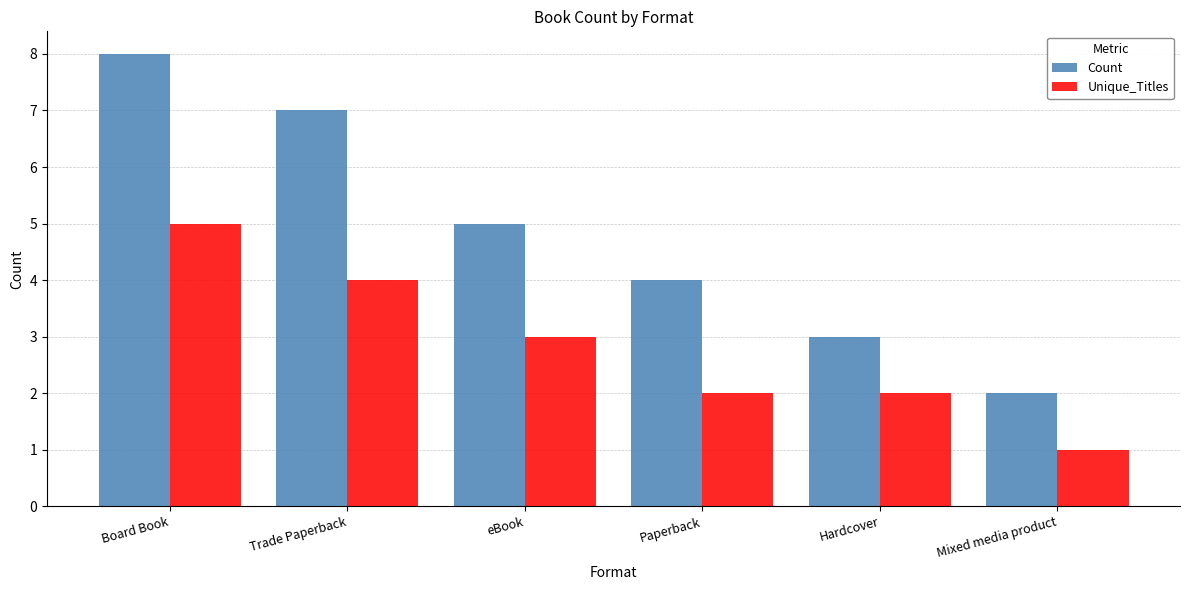

What is the approximate value of Count at Board Book?

8